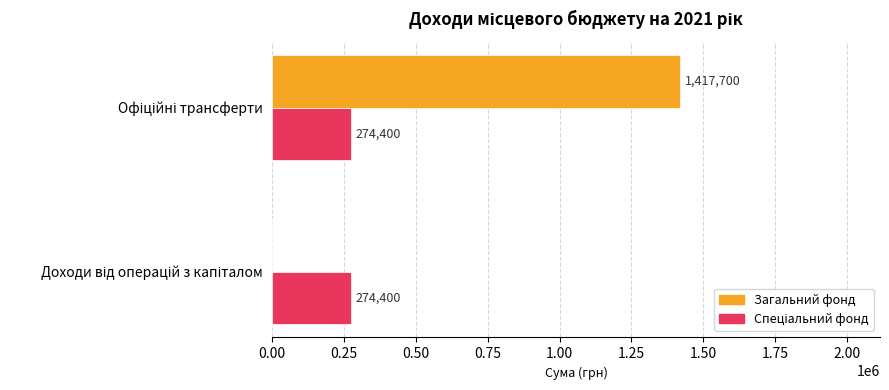

What is the maximum value shown in the chart?

1417700